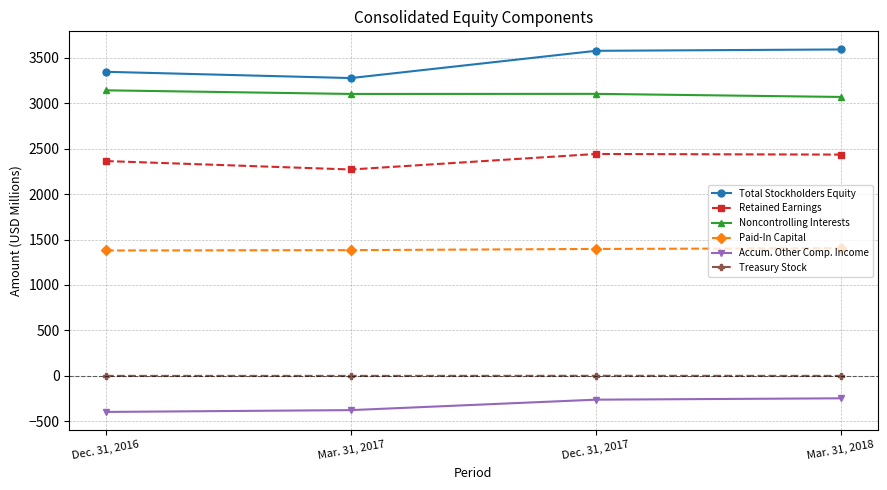

What is the value of the Accum. Other Comp. Income point at the 4th from the left?

-248